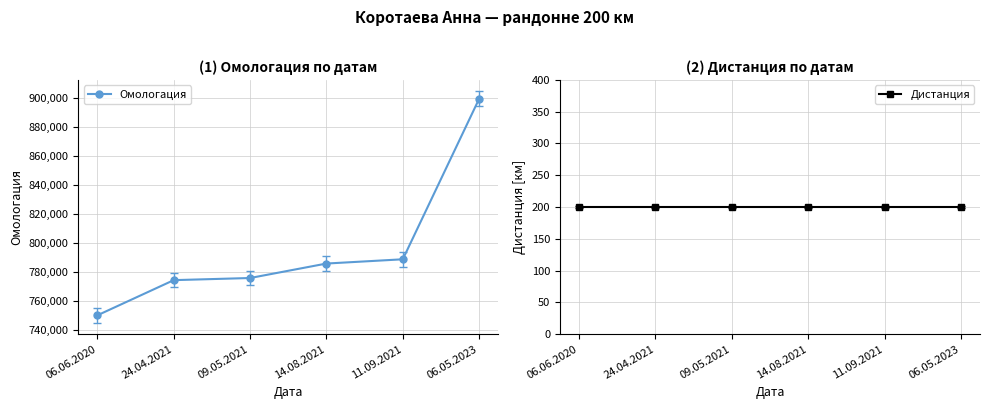

At how many categories does at least one series exceed 131733?

6